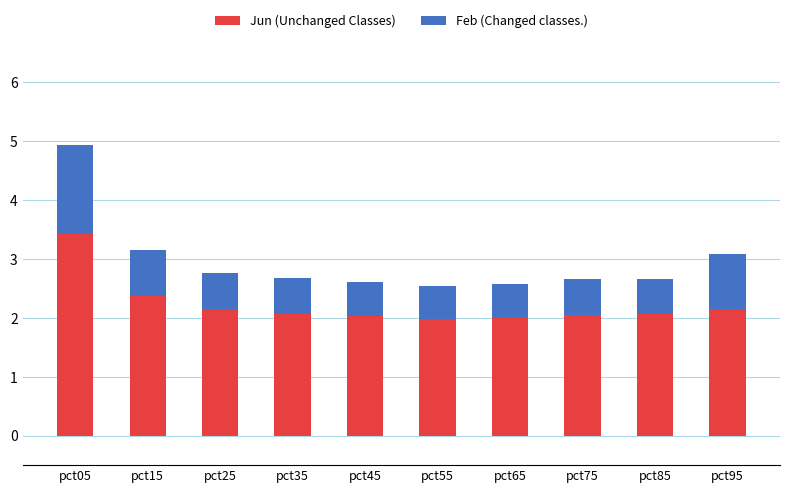

True or false: Jun (Unchanged Classes) has a value of 3.4 at pct25.

False